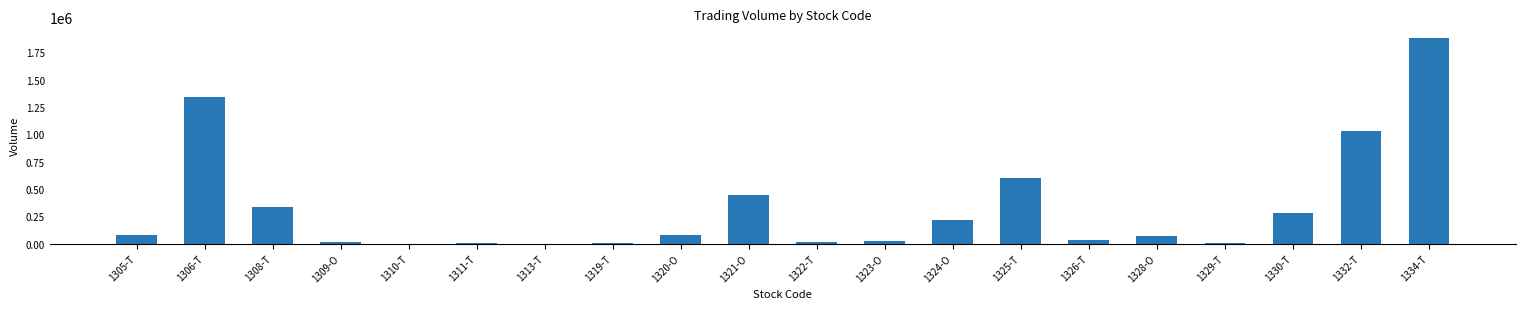

What is the greatest value displayed?

1886000